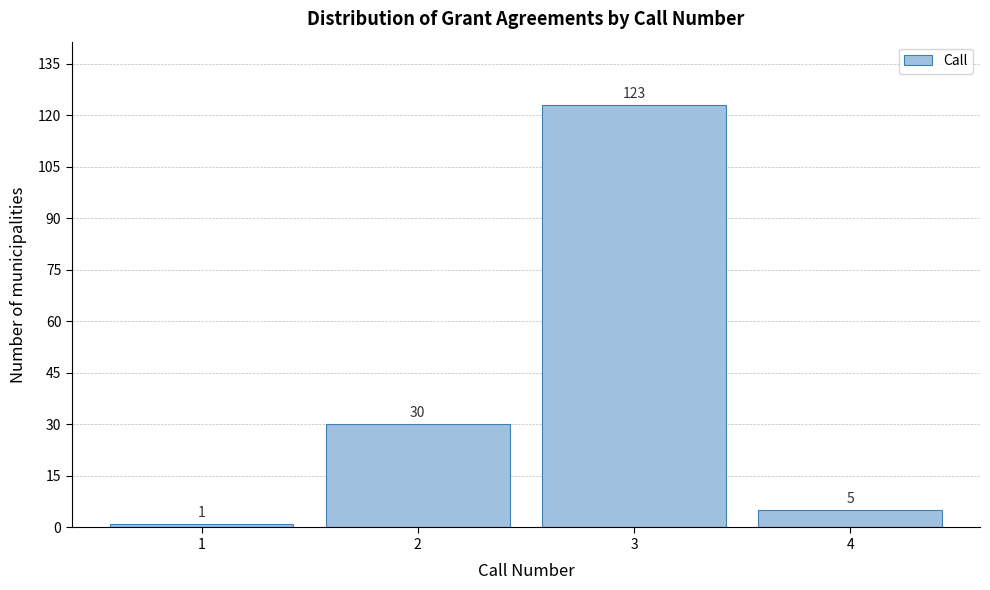

Reading left to right, list all the values displayed in this chart.

1=1	2=30	3=123	4=5